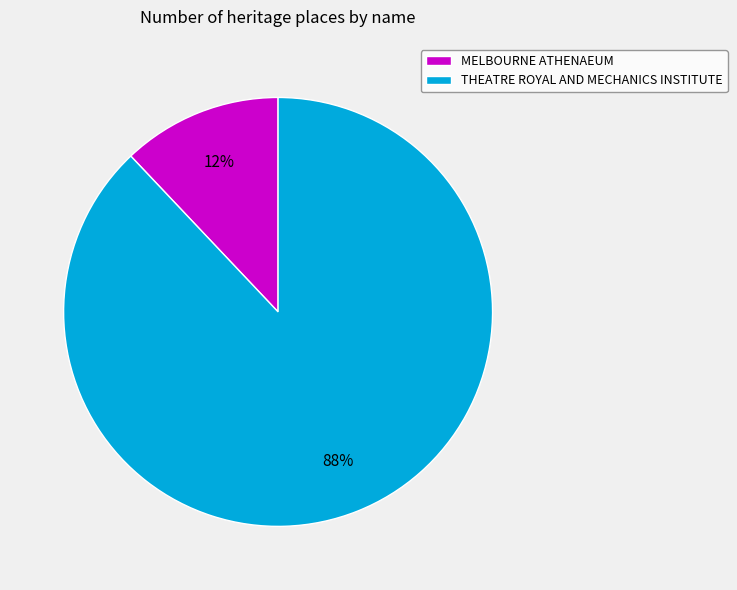

The MELBOURNE ATHENAEUM slice represents 6% of the pie. True or false?

False